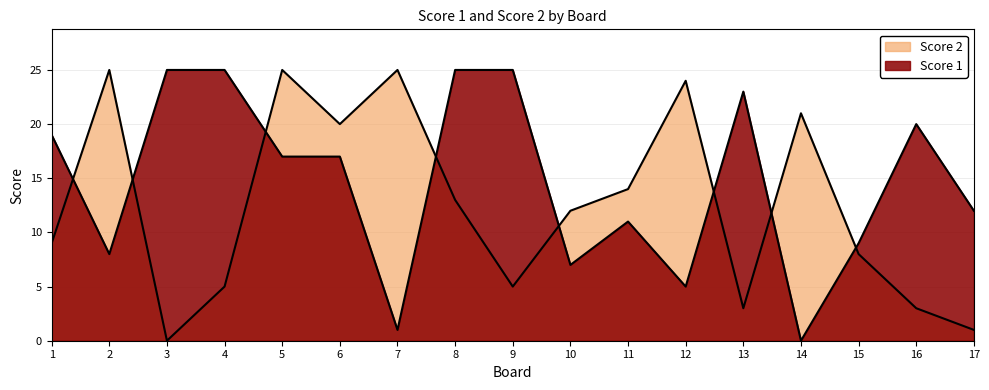

How many intersections are there between Score 2 and Score 1?

8